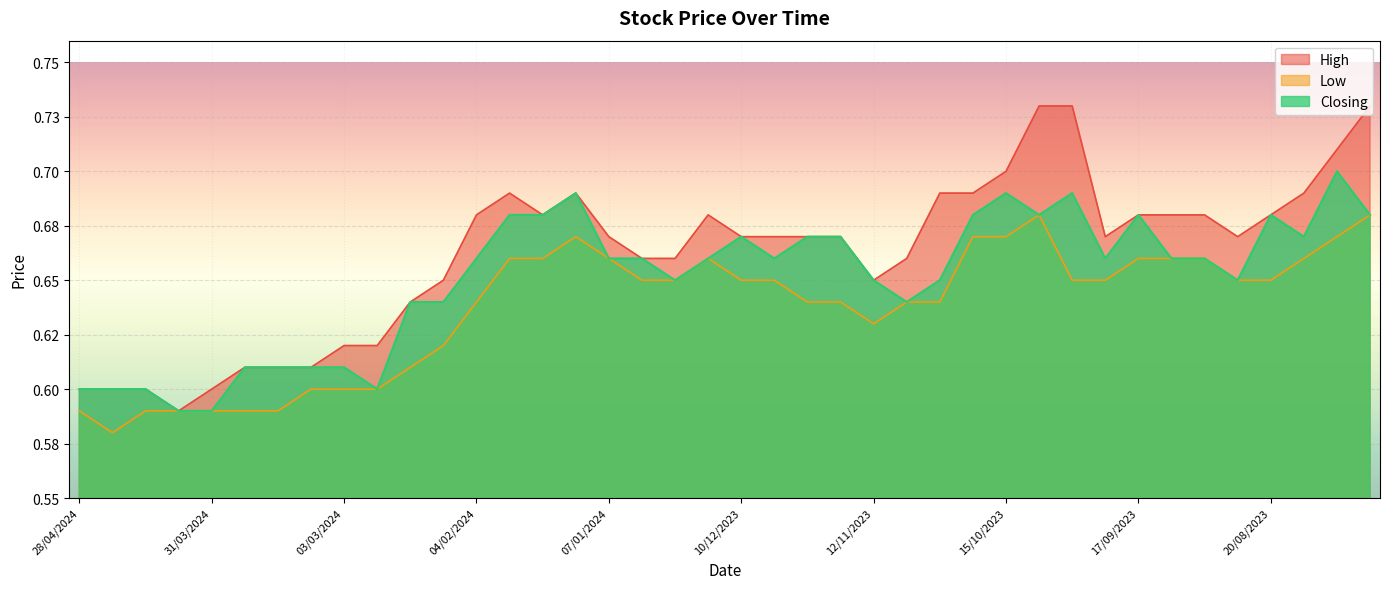

Is it true that High equals 0.3 at 11/02/2024?

False